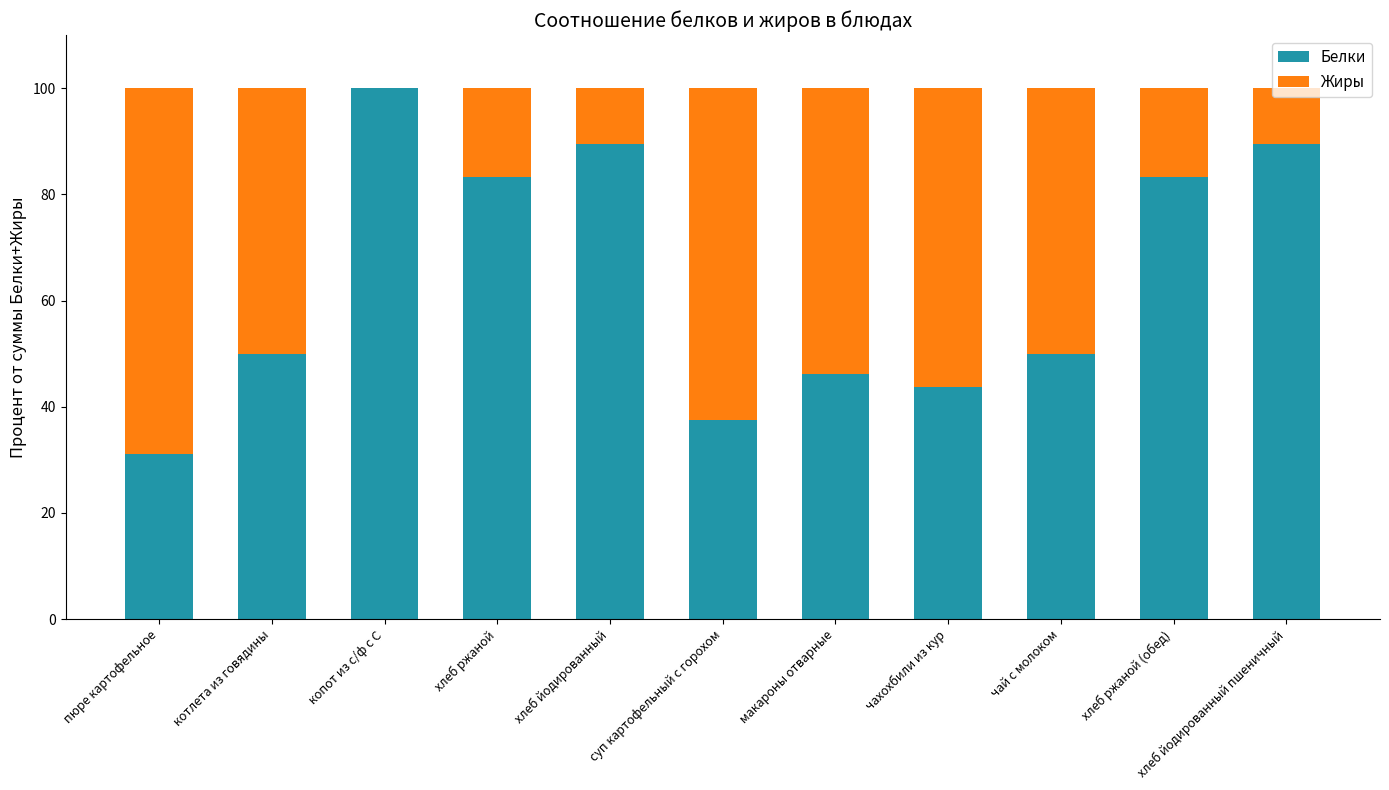

True or false: Белки has a value of 21.8 at котлета из говядины.

False